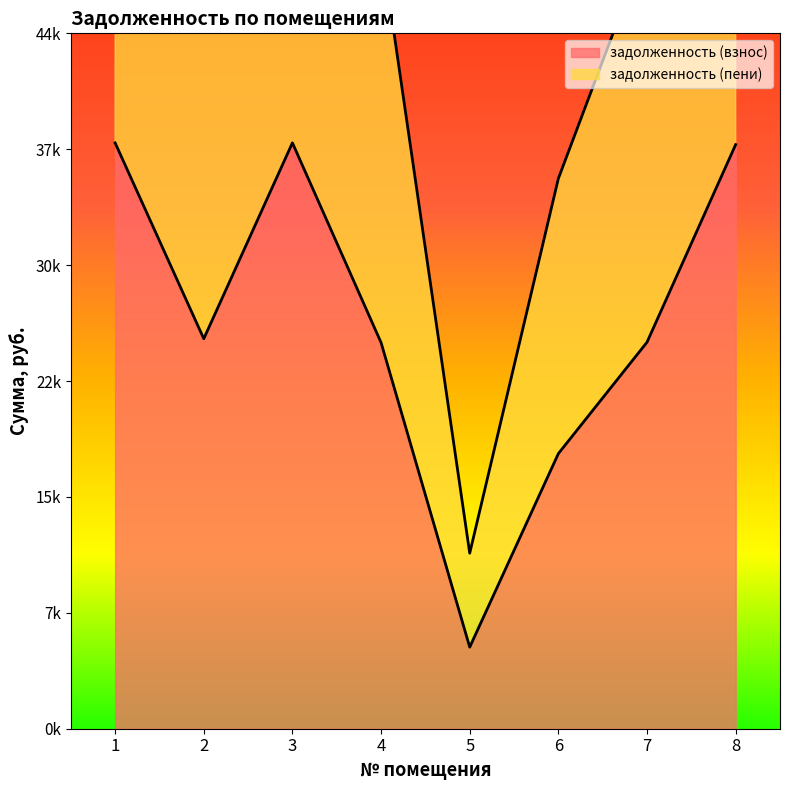

At how many categories does at least one series exceed 67874?

3